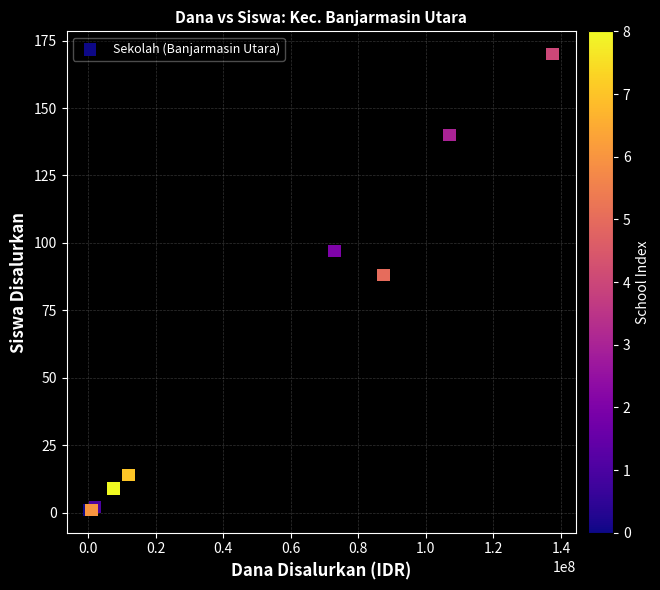

What Y value in the scatter plot is closest to 85?

88